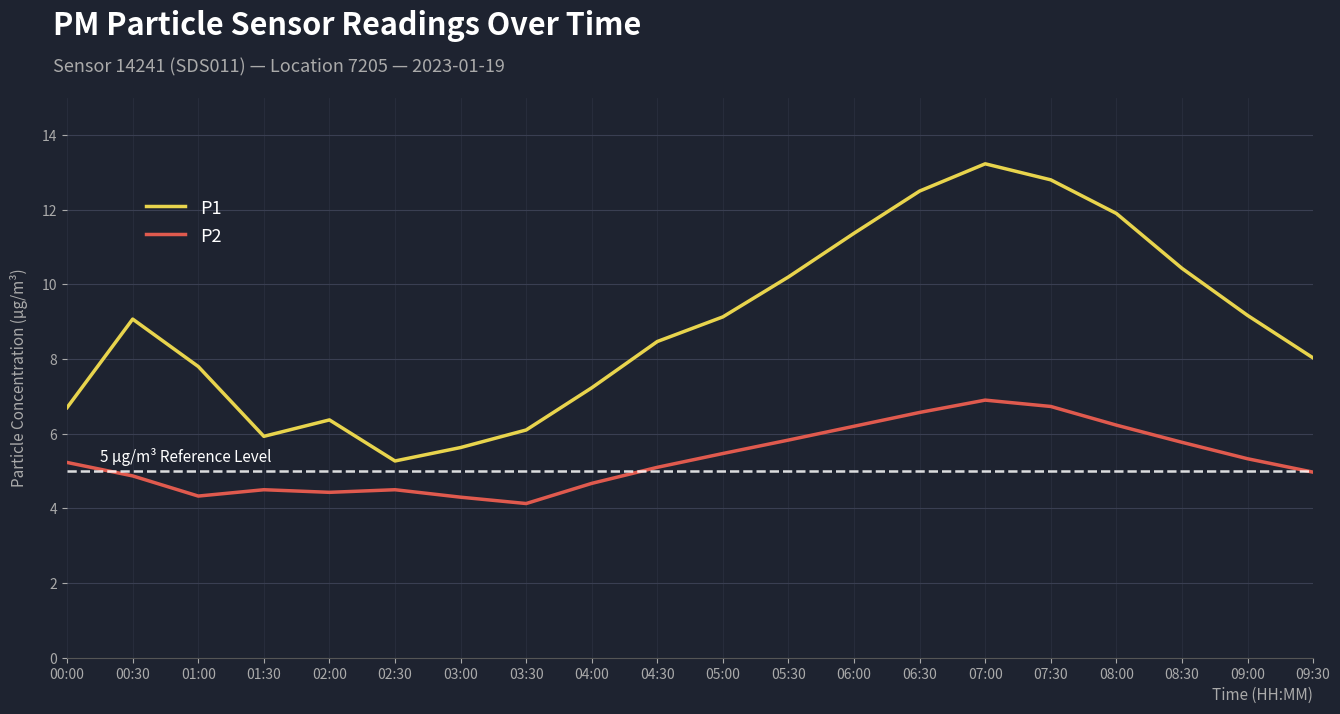

What is the difference between the maximum and second lowest values in the P1 series?

7.6